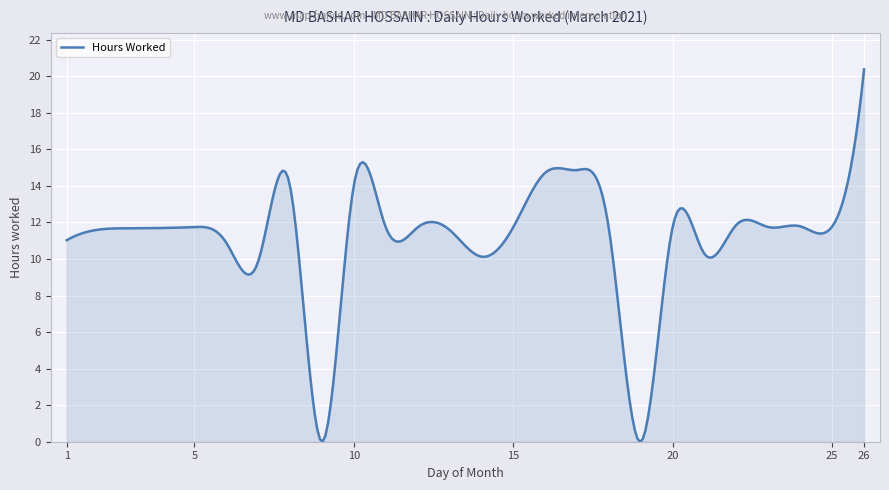

What is the maximum value shown in the chart?

20.4